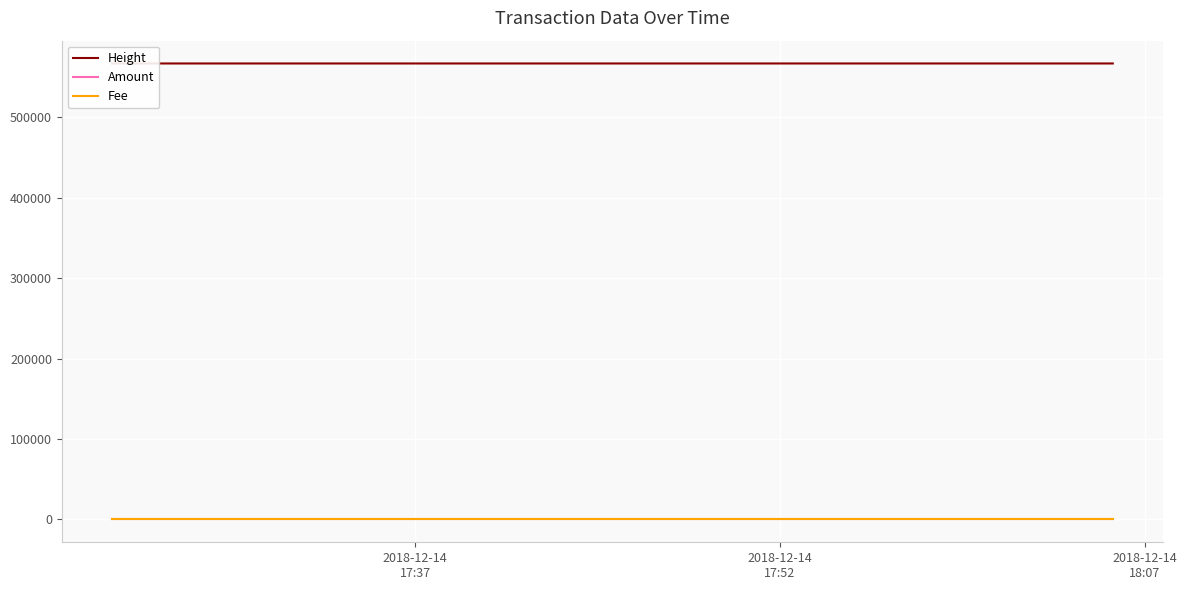

What are all the series names shown in the legend?

Height, Amount, Fee